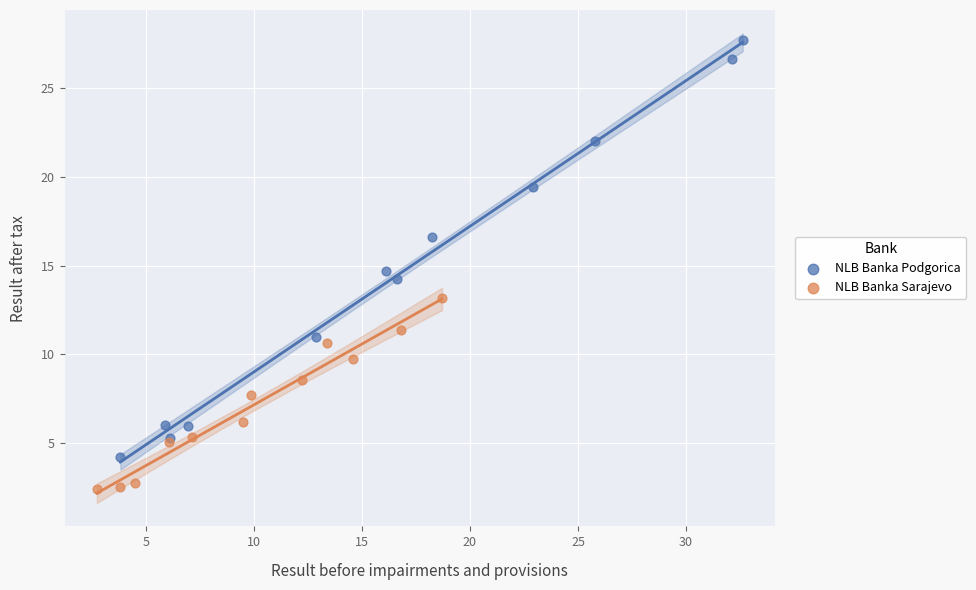

Which series reaches the minimum Y coordinate?

NLB Banka Sarajevo